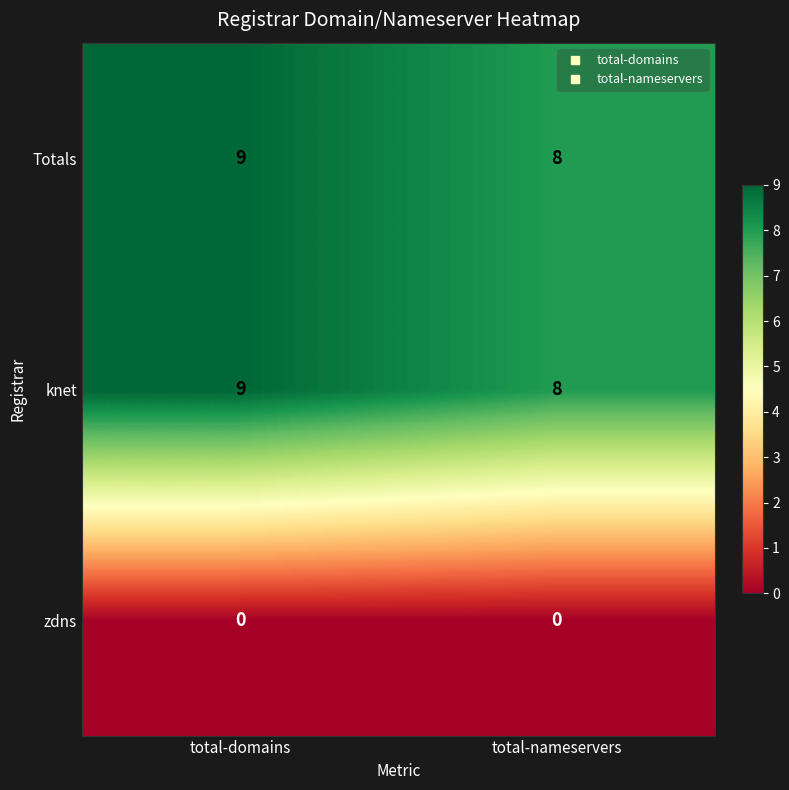

What is the spread (max minus min) of values at total-domains?

9